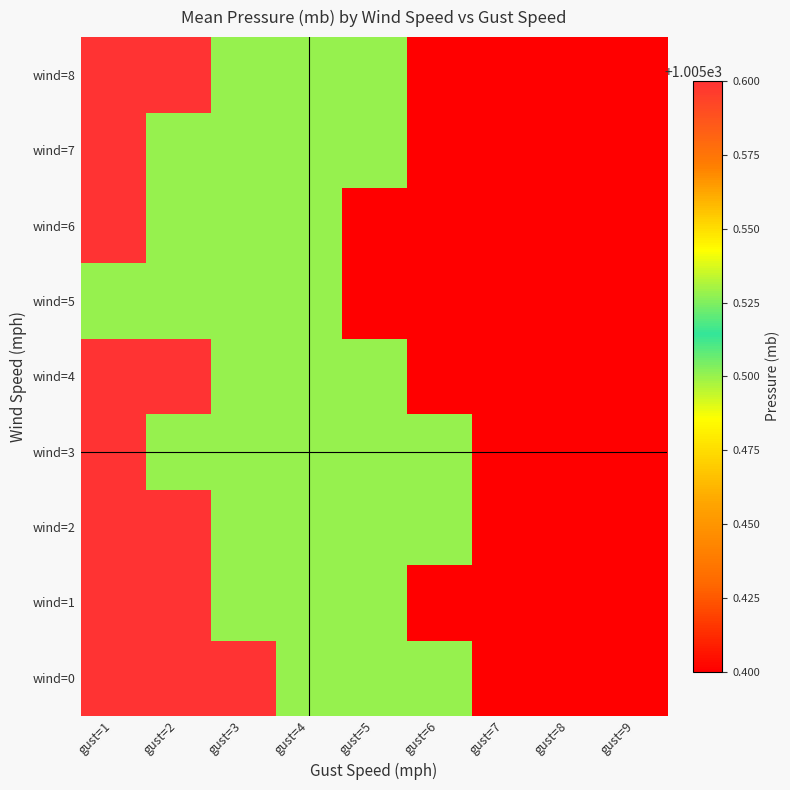

At which category is the sum across all series the highest?

gust=1